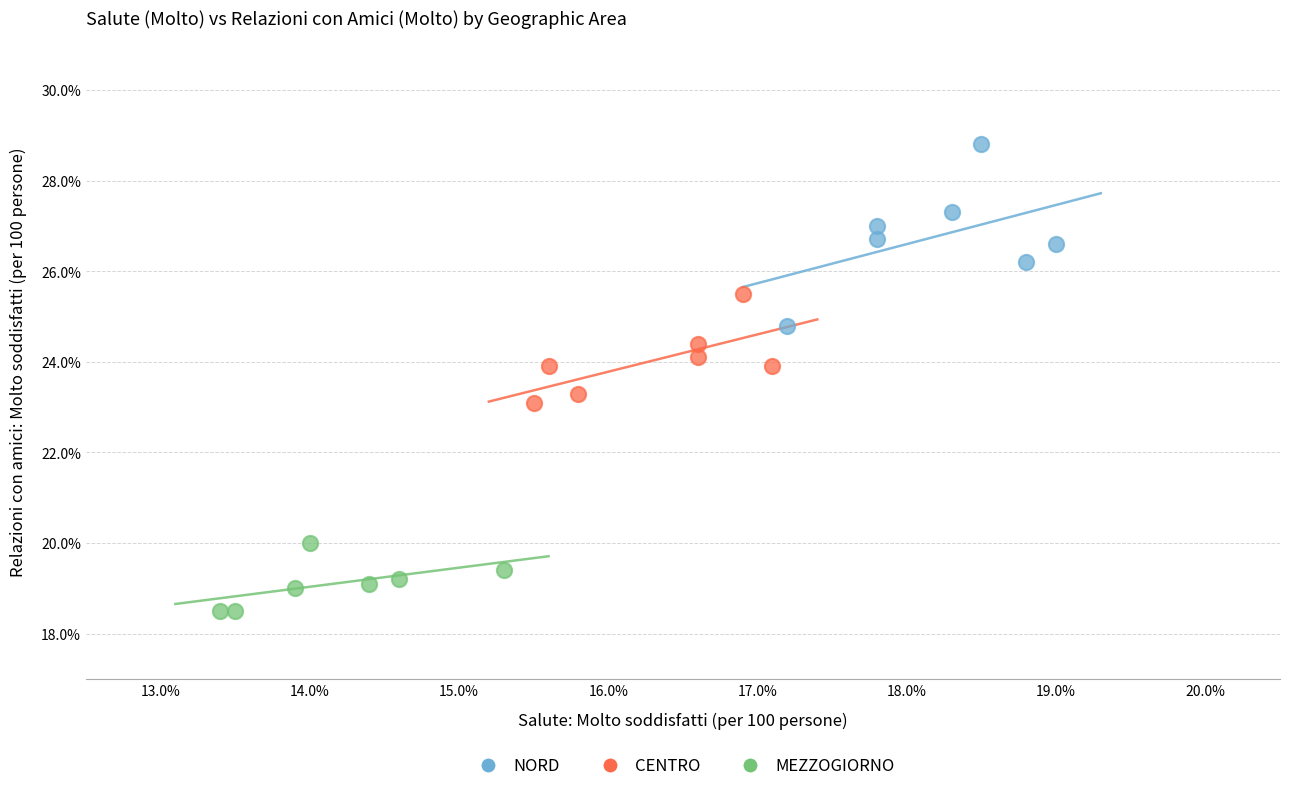

Which series reaches the minimum Y coordinate?

MEZZOGIORNO